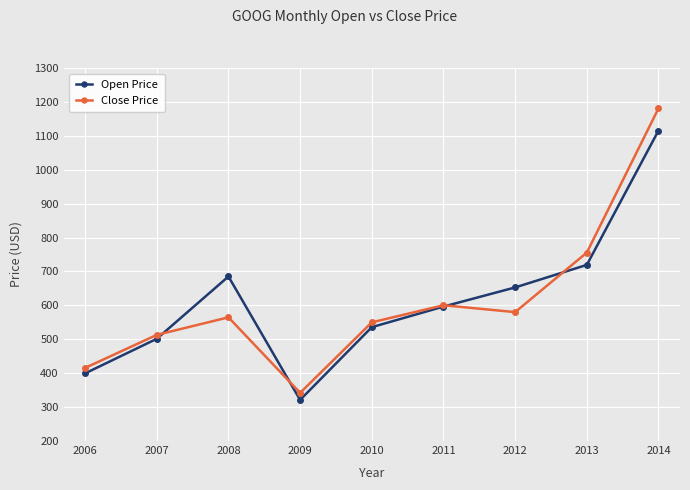

How many data points does each series have?

9